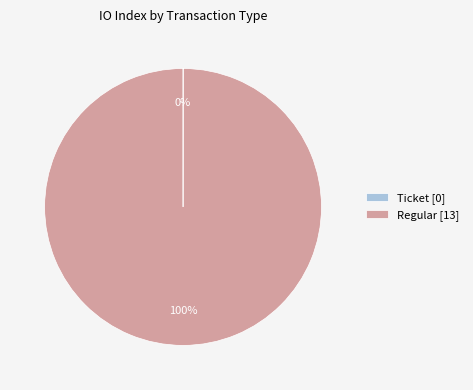

Is there any slice that represents more than half of the pie?

Yes